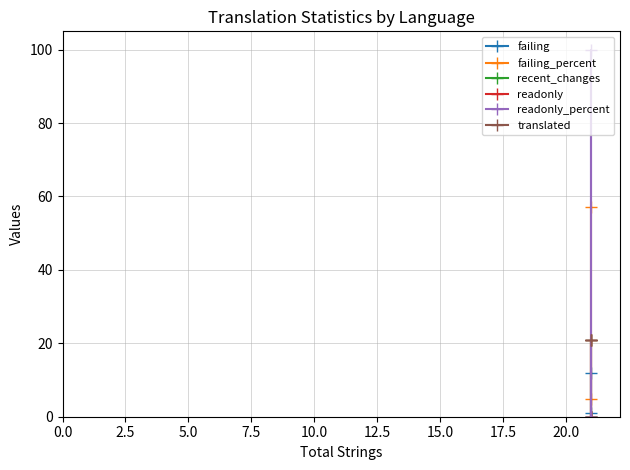

Does the chart display data point markers on the line(s)?

Yes